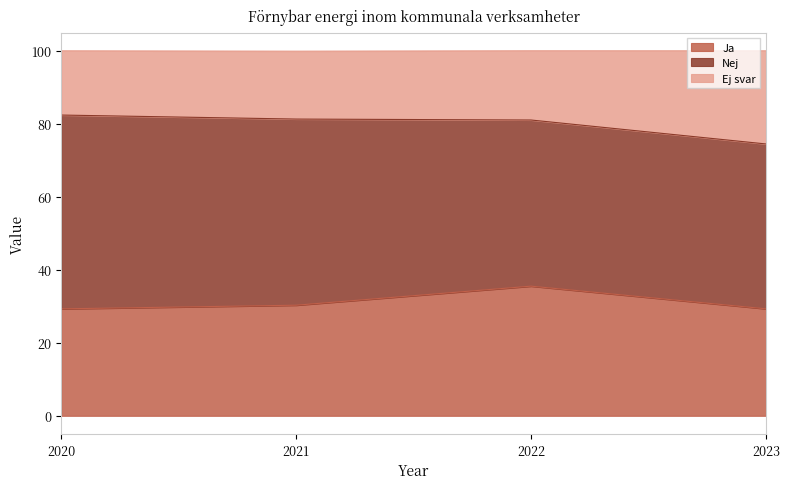

The Ja series shows 18.2 at 2023. True or false?

False